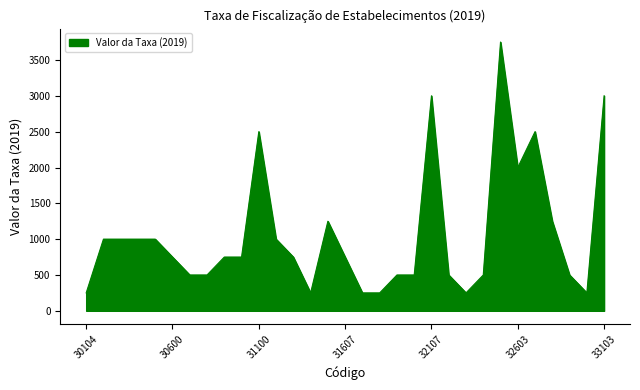

What is the smallest value displayed?

250.1